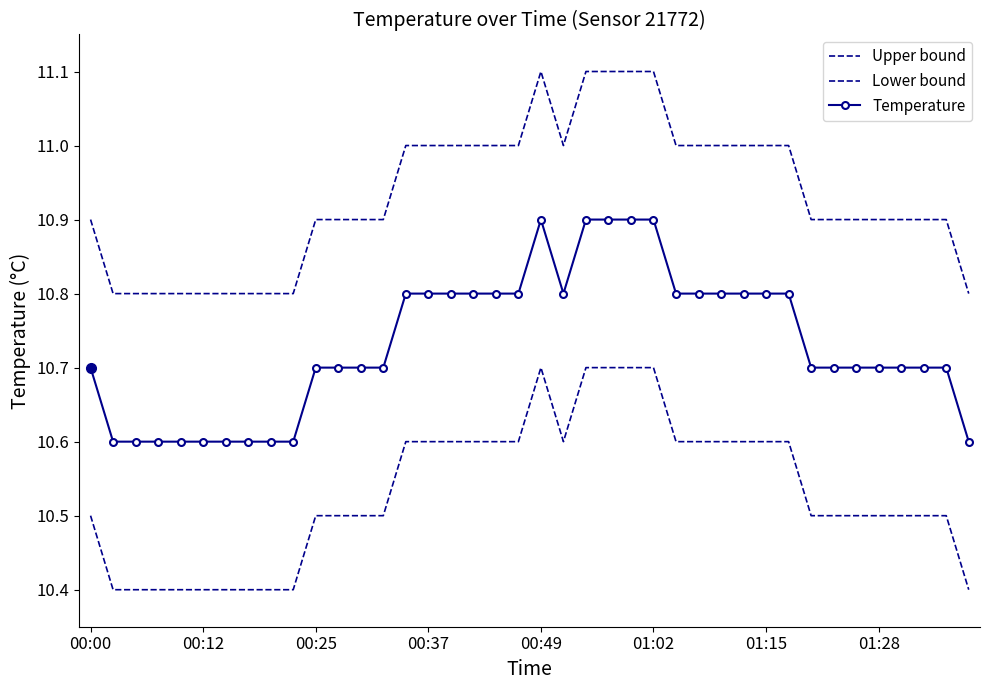

What are all the series names shown in the legend?

Upper bound, Lower bound, Temperature